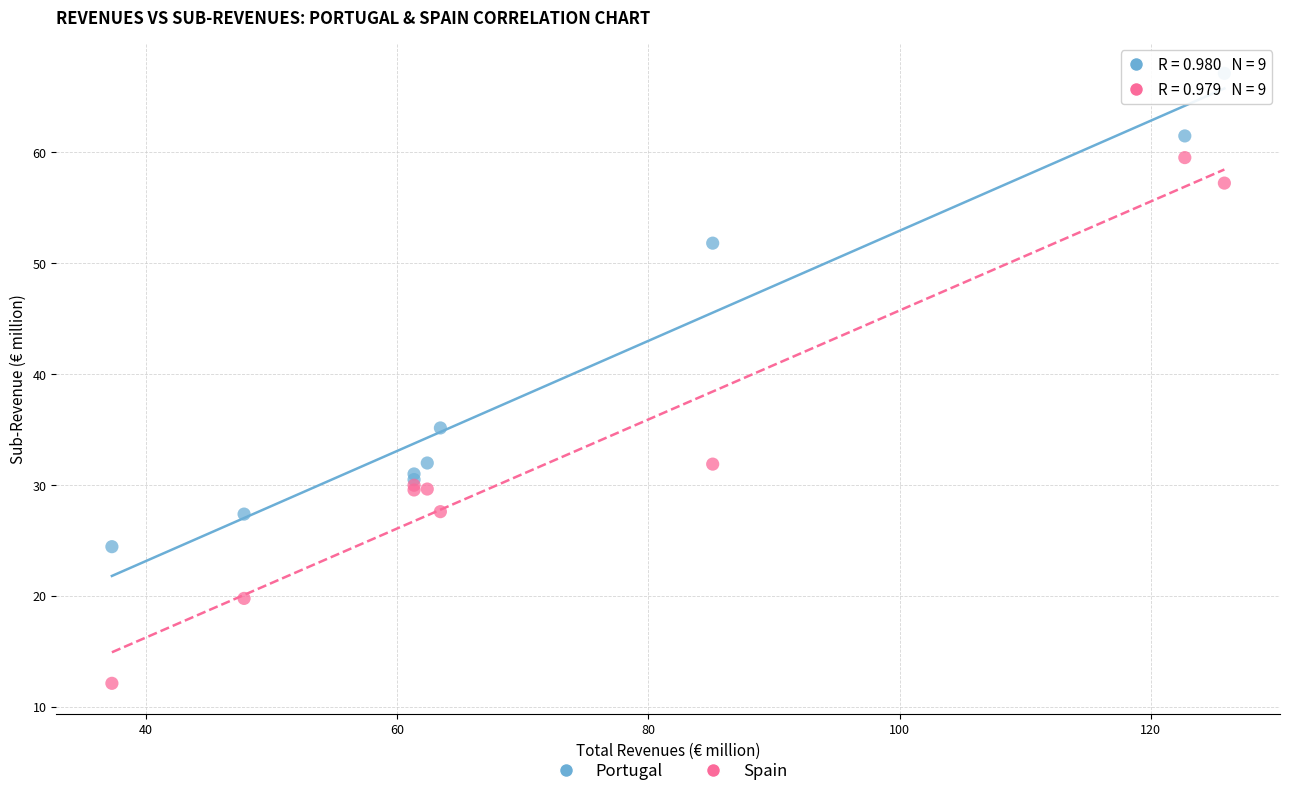

What are all the series names shown in the legend?

Portugal, Spain